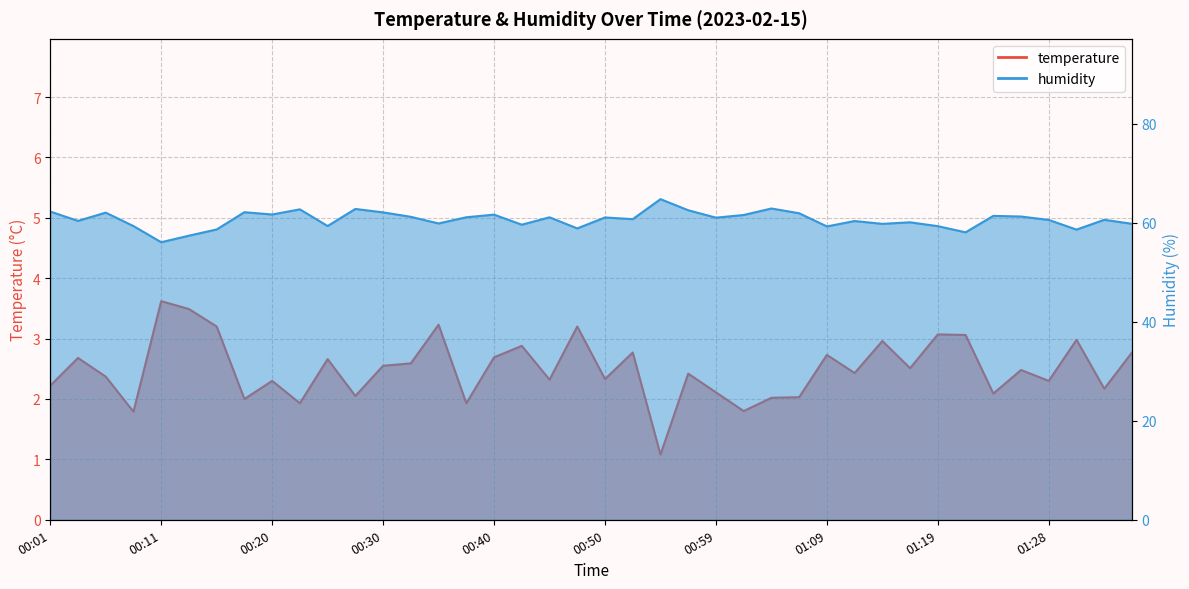

Which series changed the most between 00:03 and 01:04?

humidity